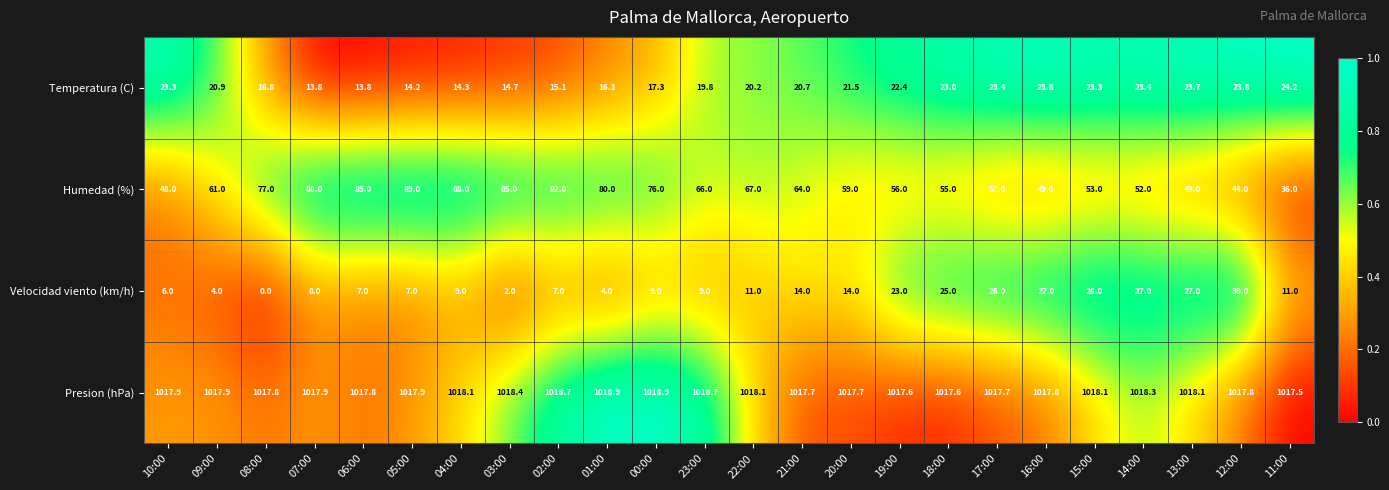

What is the greatest value displayed?

1018.9